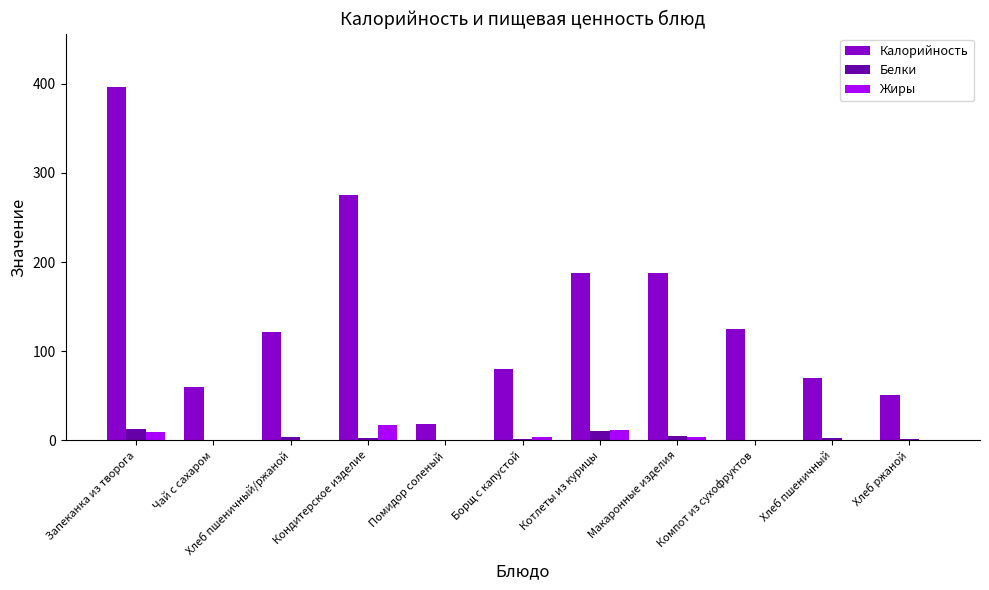

The value of Жиры at Кондитерское изделие is 3.7. True or false?

False